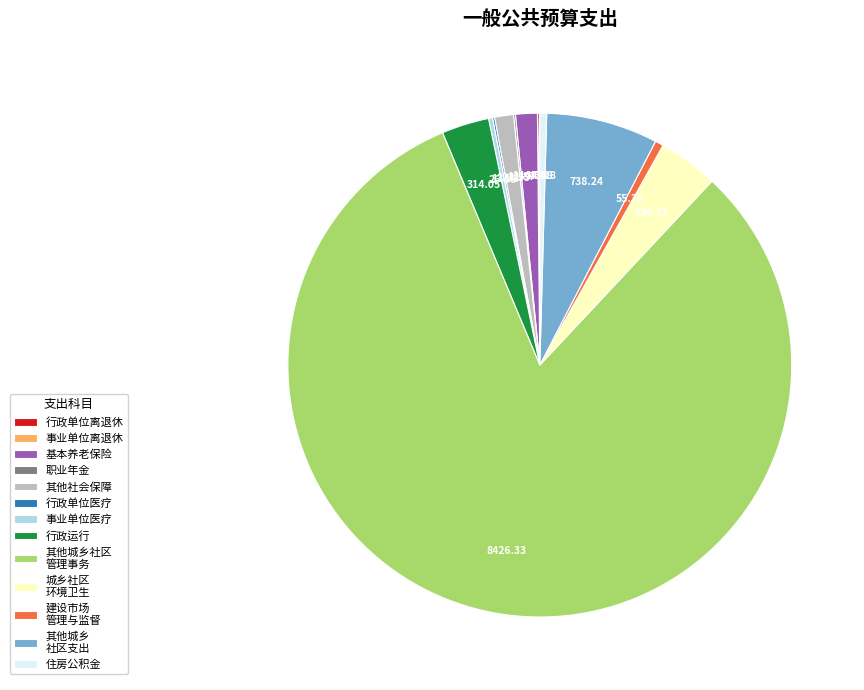

What is the majority slice?

其他城乡社区 管理事务